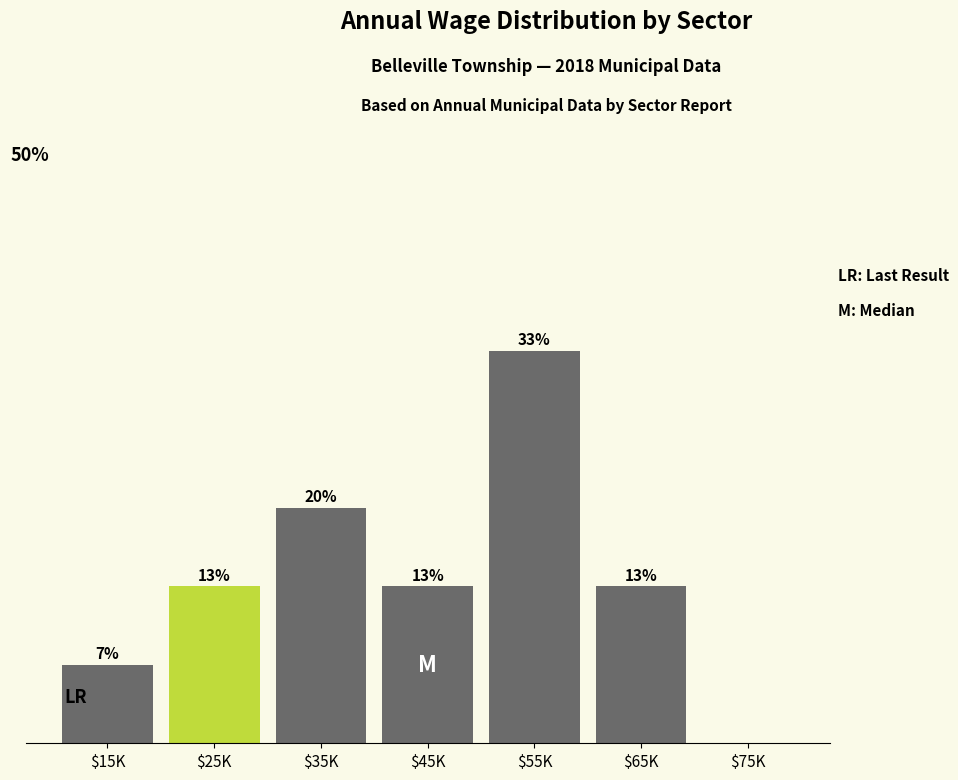

Are the bars horizontal?

No